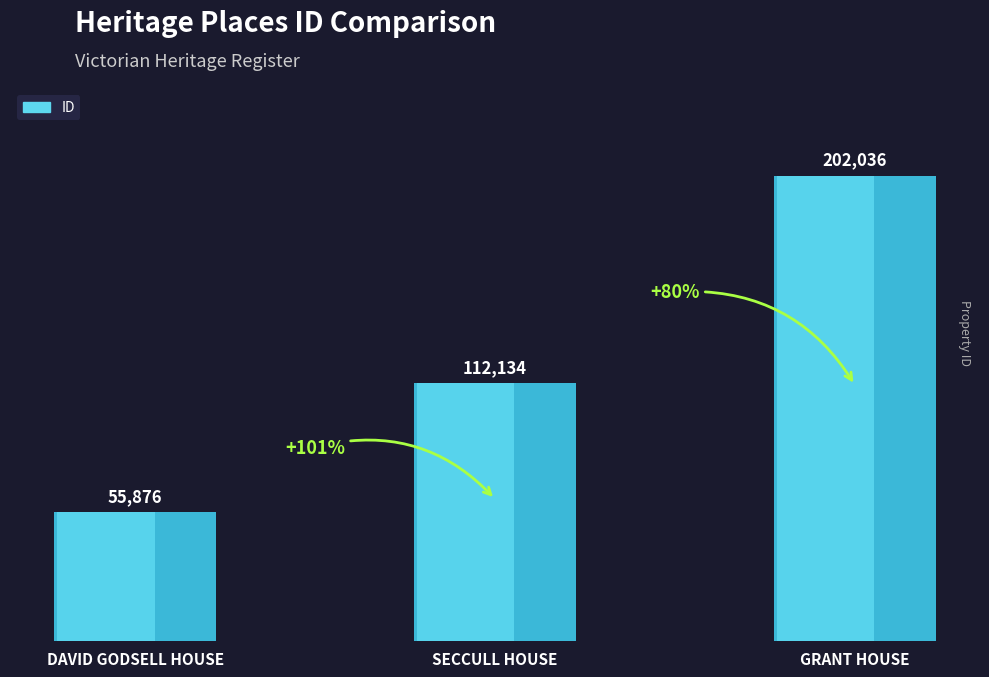

Which label corresponds to the smallest value in the chart?

DAVID GODSELL HOUSE